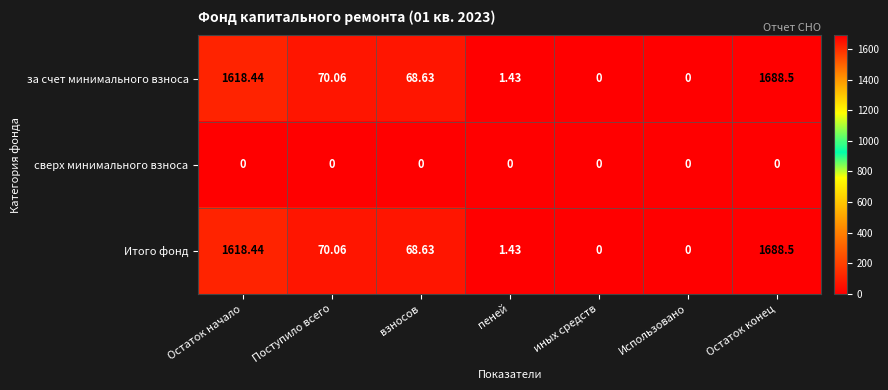

How many categories are shown in the chart?

7